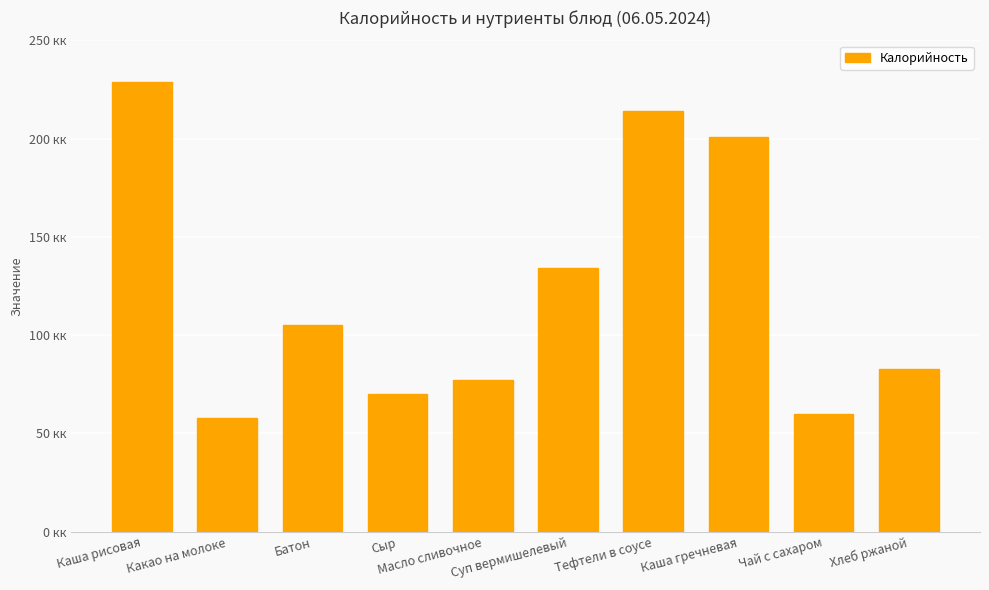

What position from the left is Чай с сахаром?

9